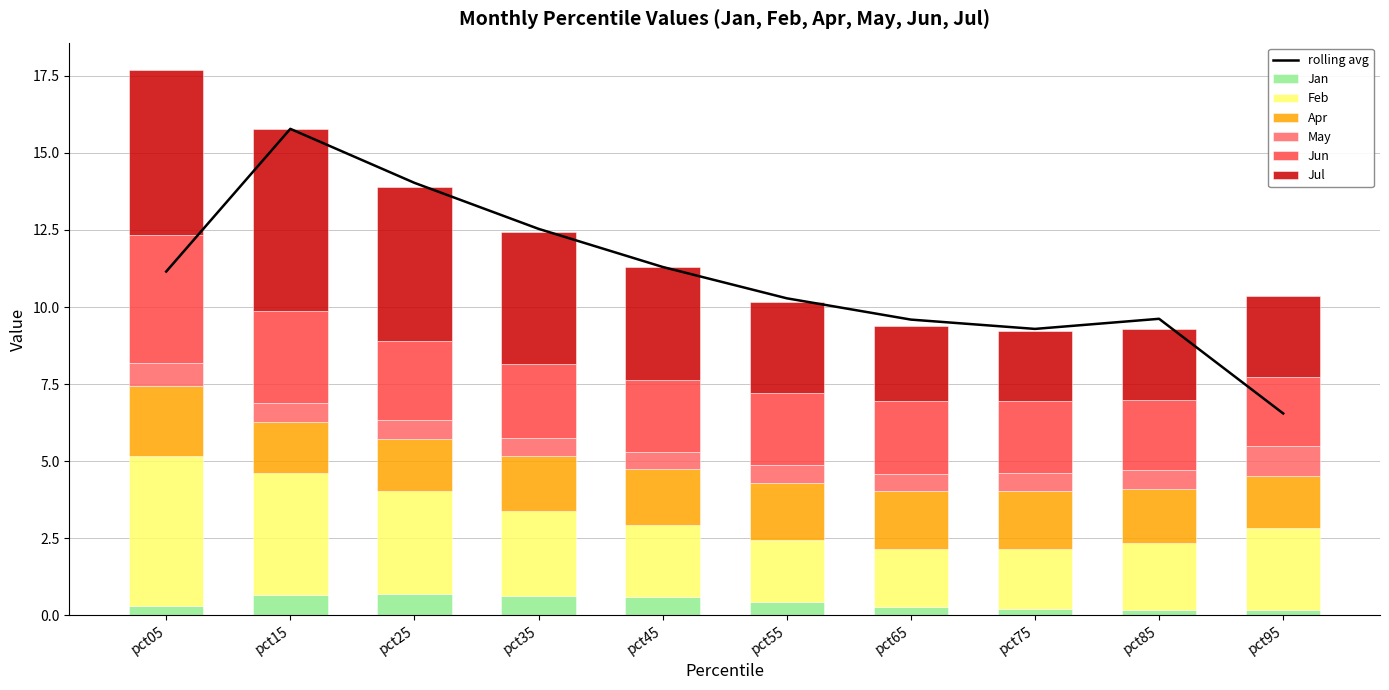

How many bars are there in each group?

6